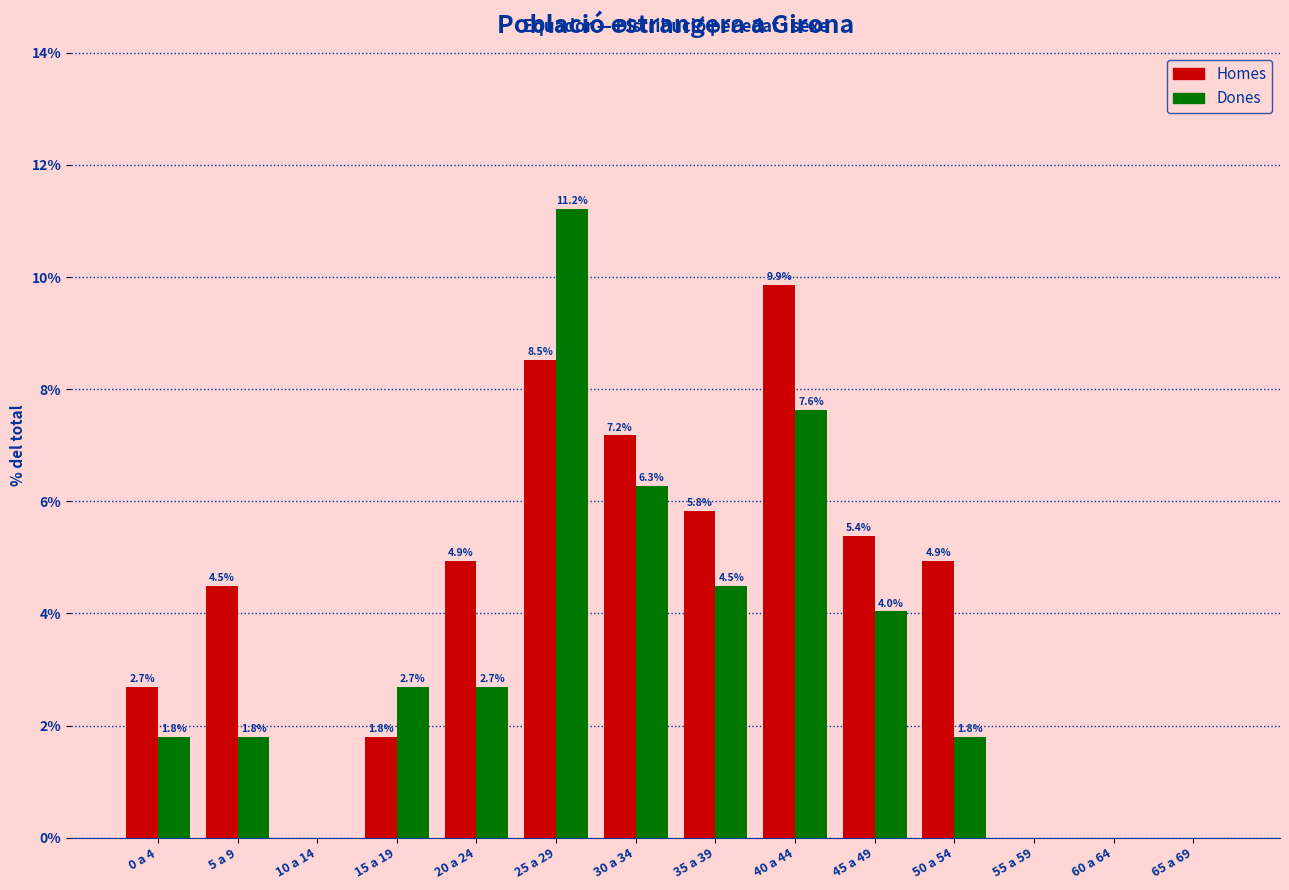

Reading left to right, transcribe all the data shown in this chart.

Homes: 0 a 4=2.7	5 a 9=4.5	10 a 14=0.0	15 a 19=1.8	20 a 24=4.9	25 a 29=8.5	30 a 34=7.2	35 a 39=5.8	40 a 44=9.9	45 a 49=5.4	50 a 54=4.9	55 a 59=0.0	60 a 64=0.0	65 a 69=0.0
Dones: 0 a 4=1.8	5 a 9=1.8	10 a 14=0.0	15 a 19=2.7	20 a 24=2.7	25 a 29=11.2	30 a 34=6.3	35 a 39=4.5	40 a 44=7.6	45 a 49=4.0	50 a 54=1.8	55 a 59=0.0	60 a 64=0.0	65 a 69=0.0